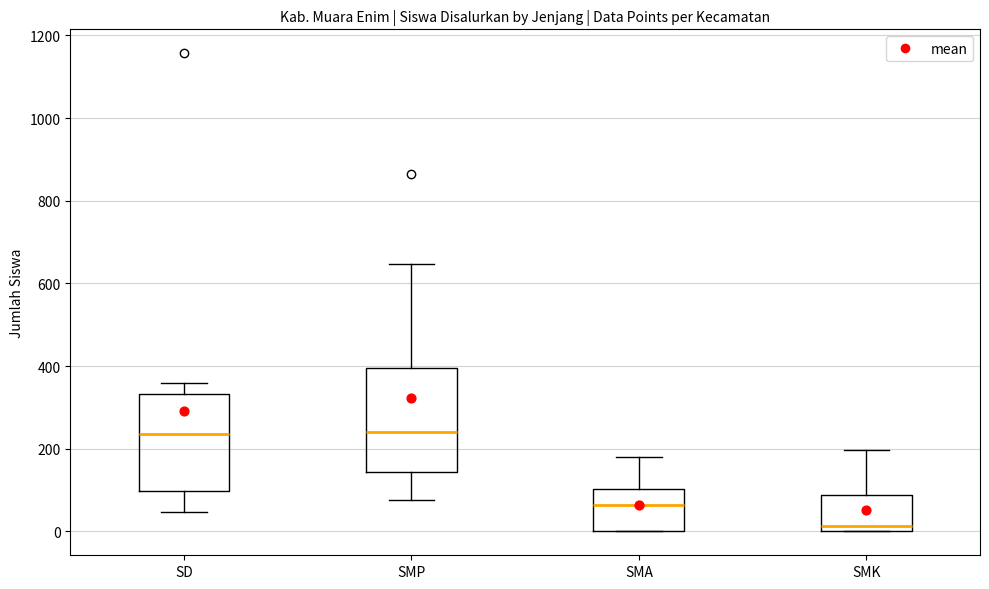

Reading left to right, transcribe this box plot: for each box, give where its median line is, the range the box spans, and where its two whiskers end, as read against the y-axis. The values are not printed on the chart, so give them approximately, as read against the axis.

SD: median 240, box 100 to 340, whiskers 40 to 360
SMP: median 240, box 140 to 400, whiskers 80 to 640
SMA: median 60, box 0 to 100, whiskers 0 to 180
SMK: median 20, box 0 to 80, whiskers 0 to 200